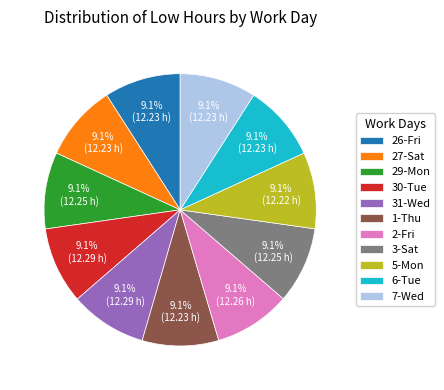

To the nearest percent, what is the average slice percentage?

9%